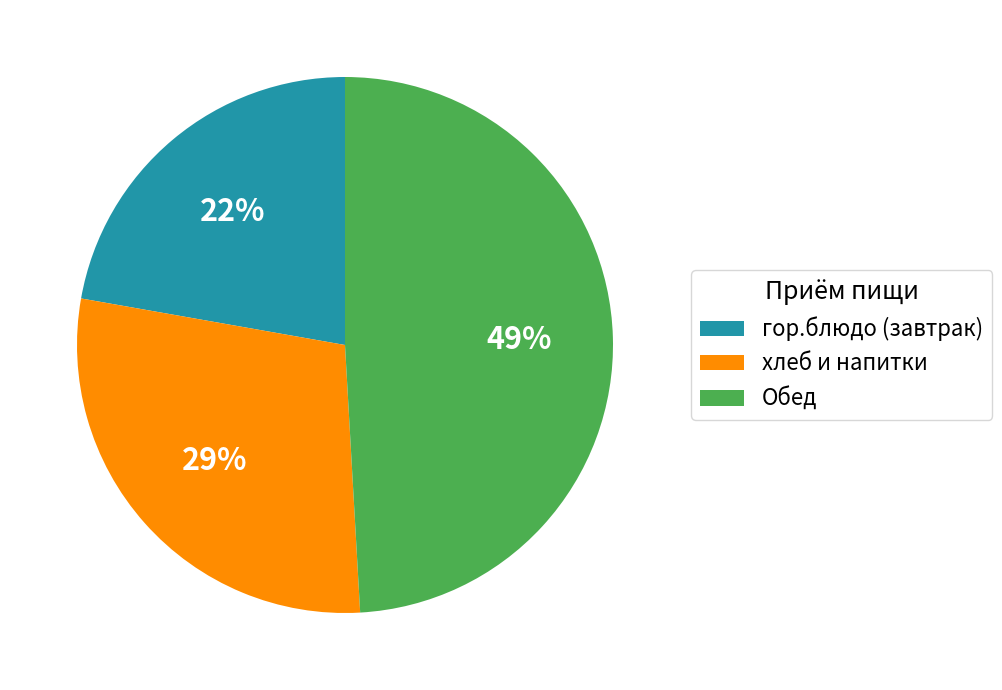

To the nearest percent, what percentage of the pie is хлеб и напитки?

29%